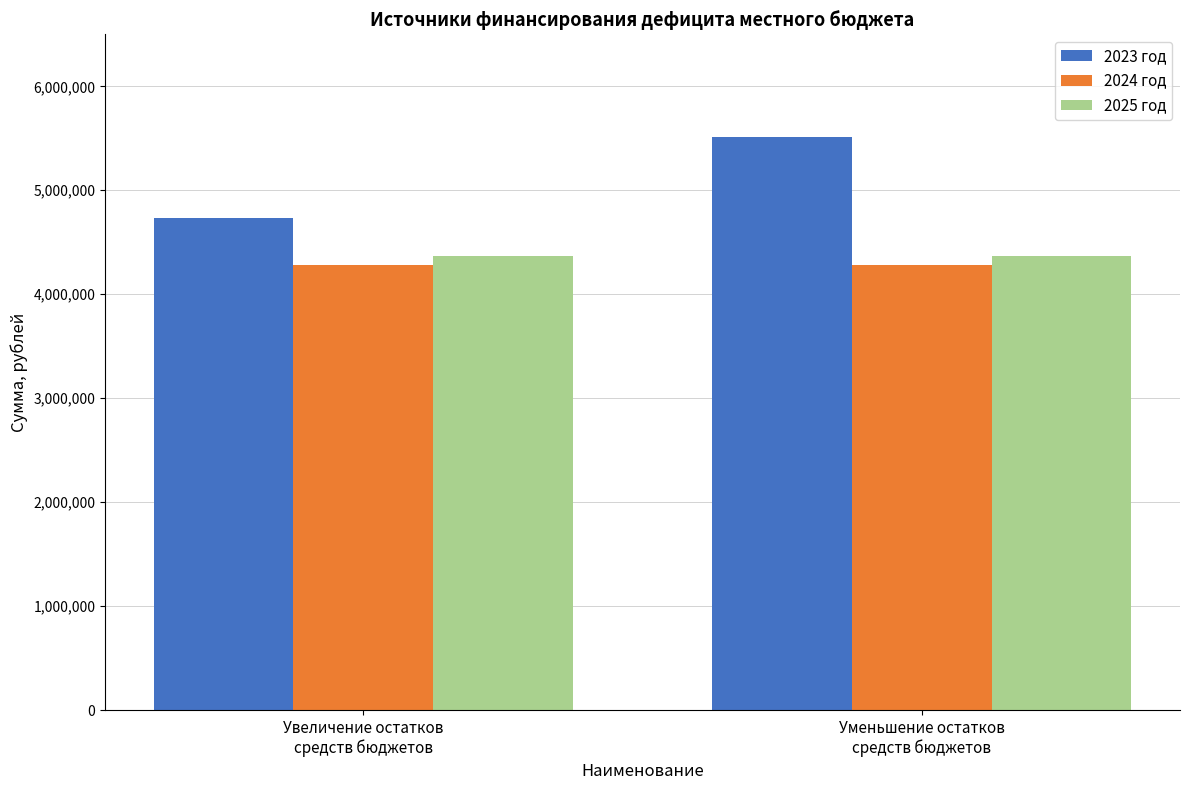

At which category is the sum across all series the highest?

Уменьшение остатков
средств бюджетов